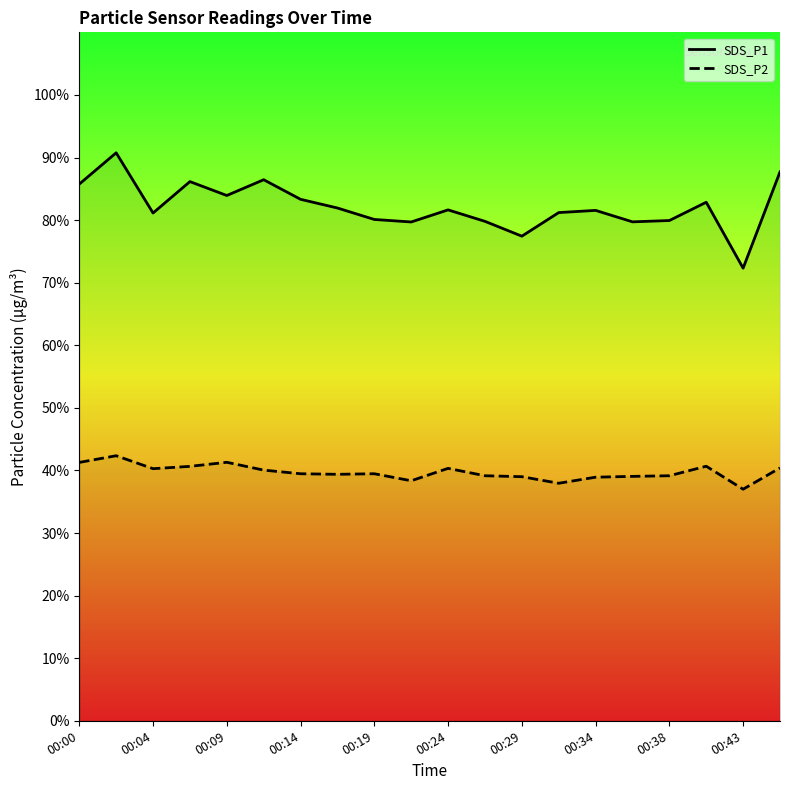

Rank the series by their maximum value, from highest to lowest.

SDS_P1, SDS_P2